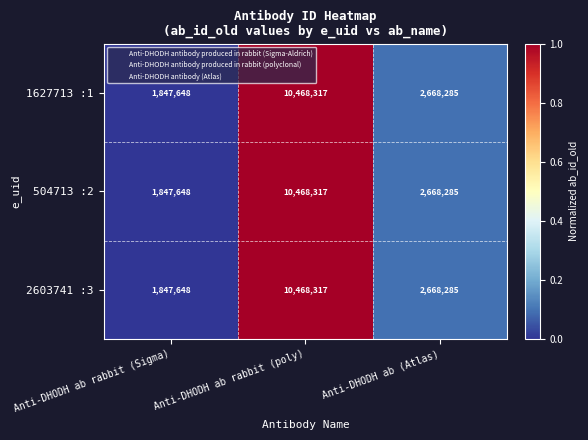

The value of 2603741 :3 at Anti-DHODH ab (Atlas) is 4681657. True or false?

False